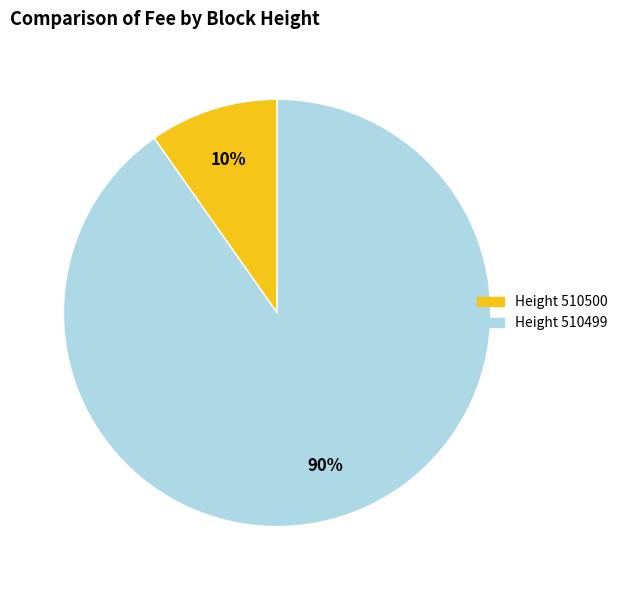

Which category accounts for the majority?

Height 510499